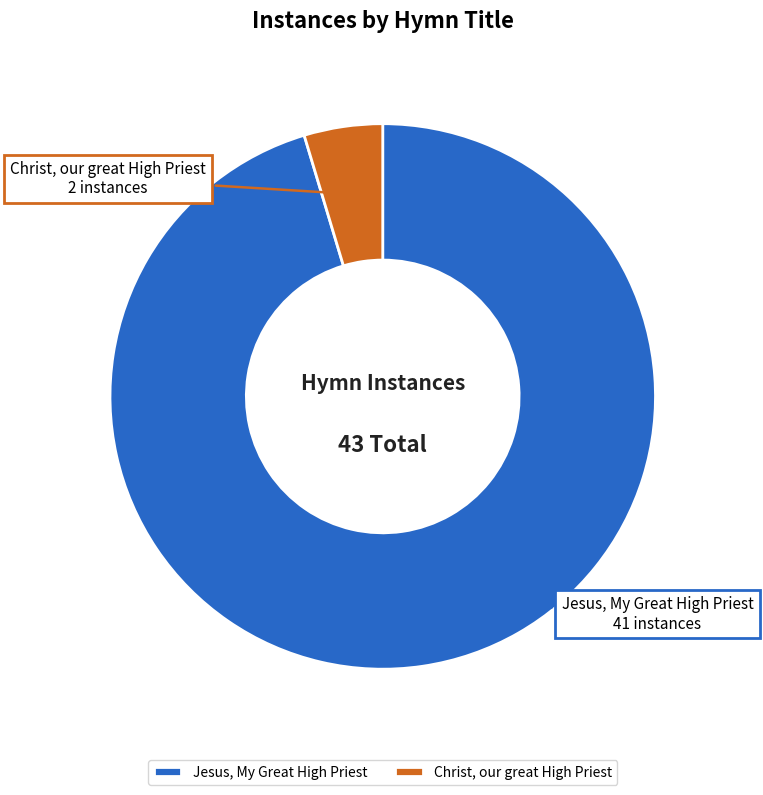

How many slices are in this pie chart?

2